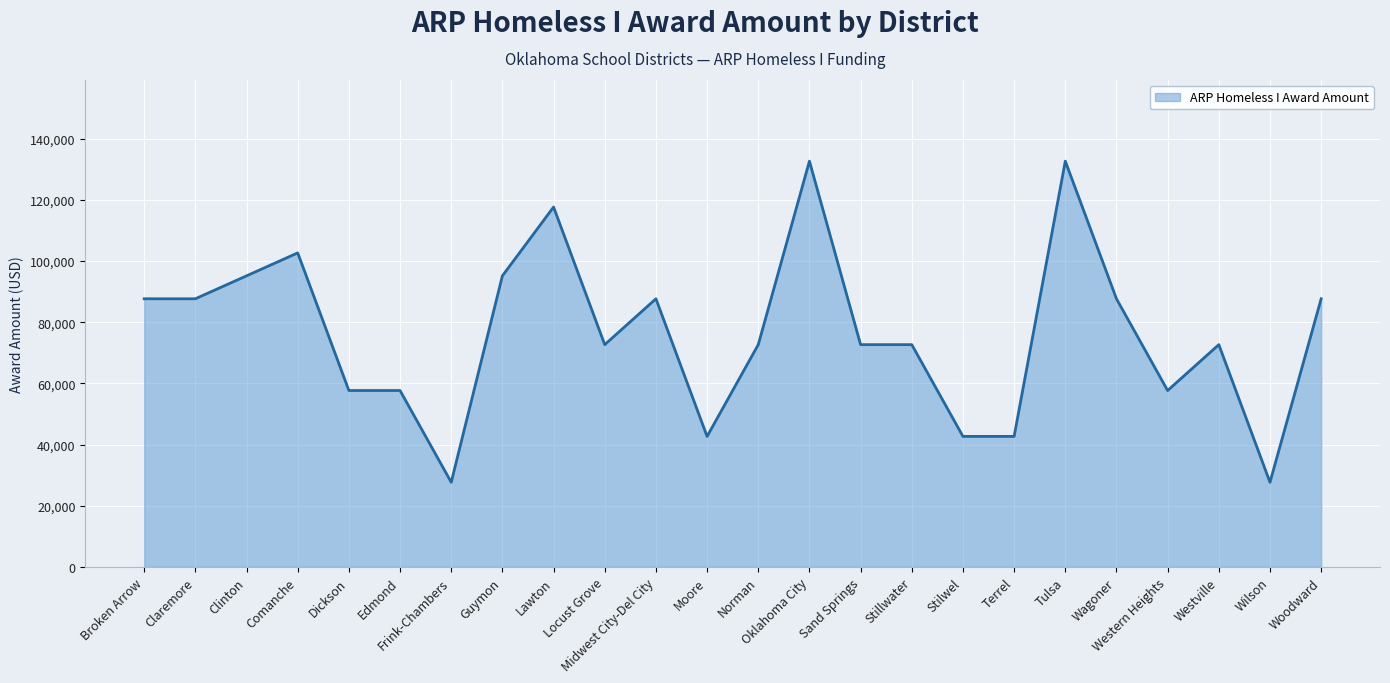

The value at Broken Arrow is 57575.9. True or false?

False